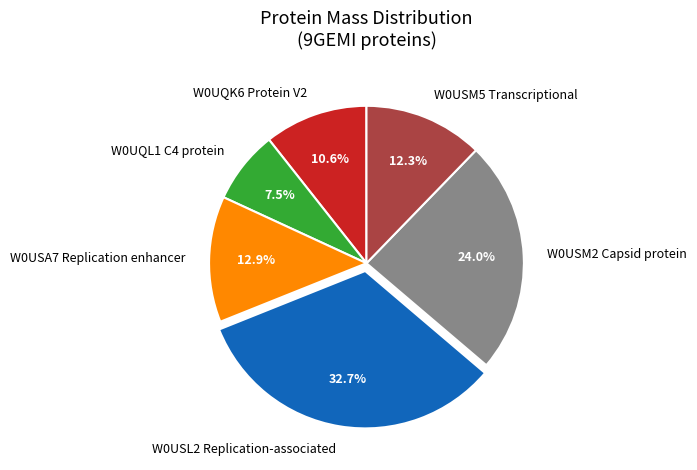

Is W0USM5 Transcriptional the majority of the pie?

No